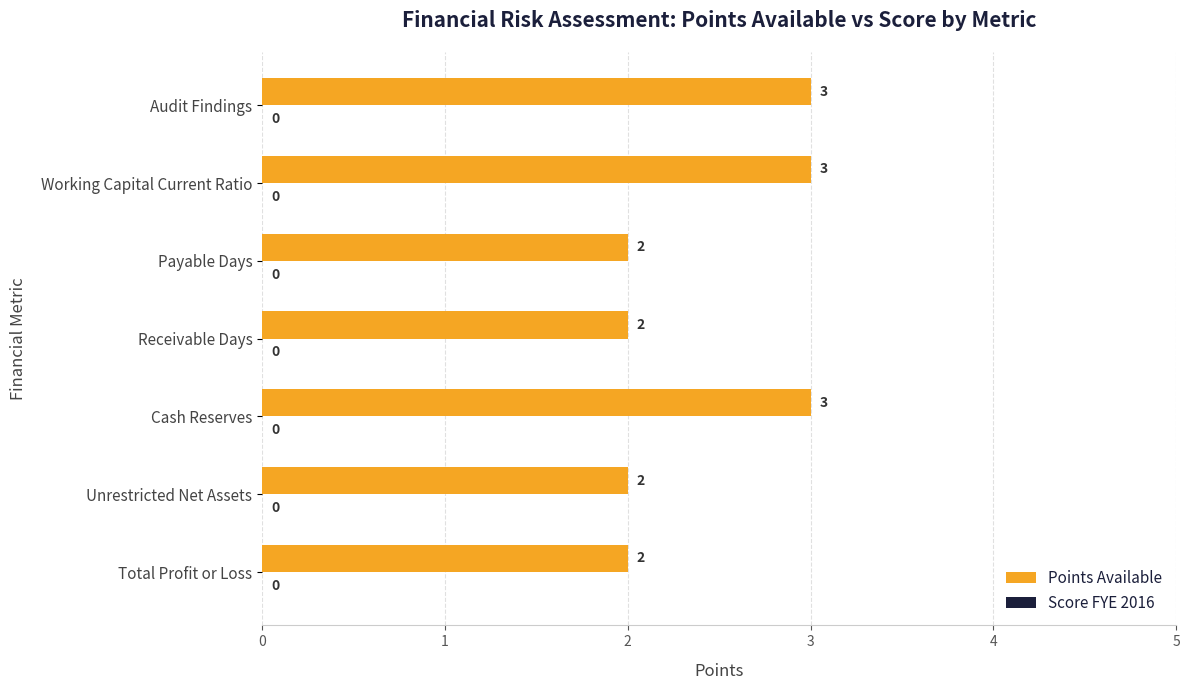

The value at Working Capital Current Ratio is 3. True or false?

True